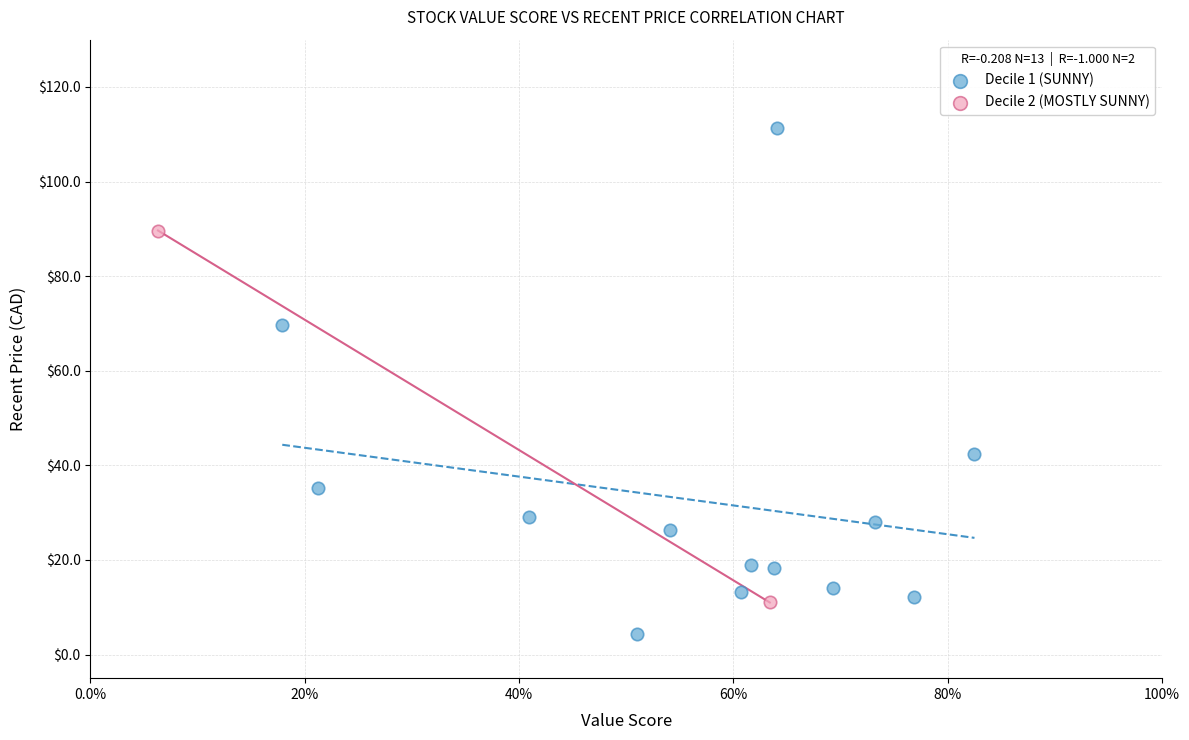

What are all the series names shown in the legend?

Decile 1 (SUNNY), Decile 2 (MOSTLY SUNNY)